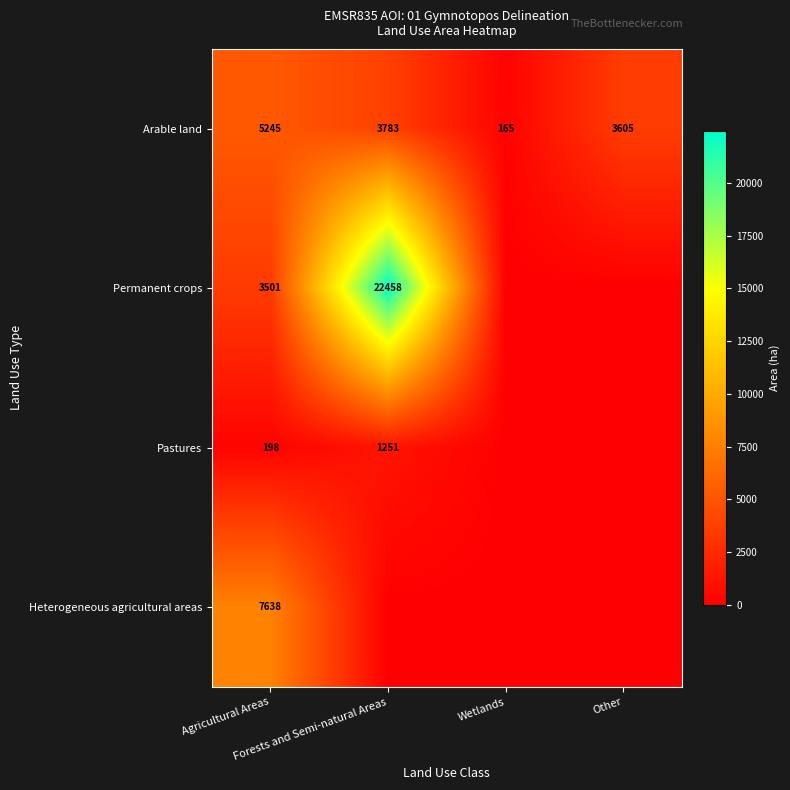

What is the difference between the maximum and minimum values in the Arable land series?

5080